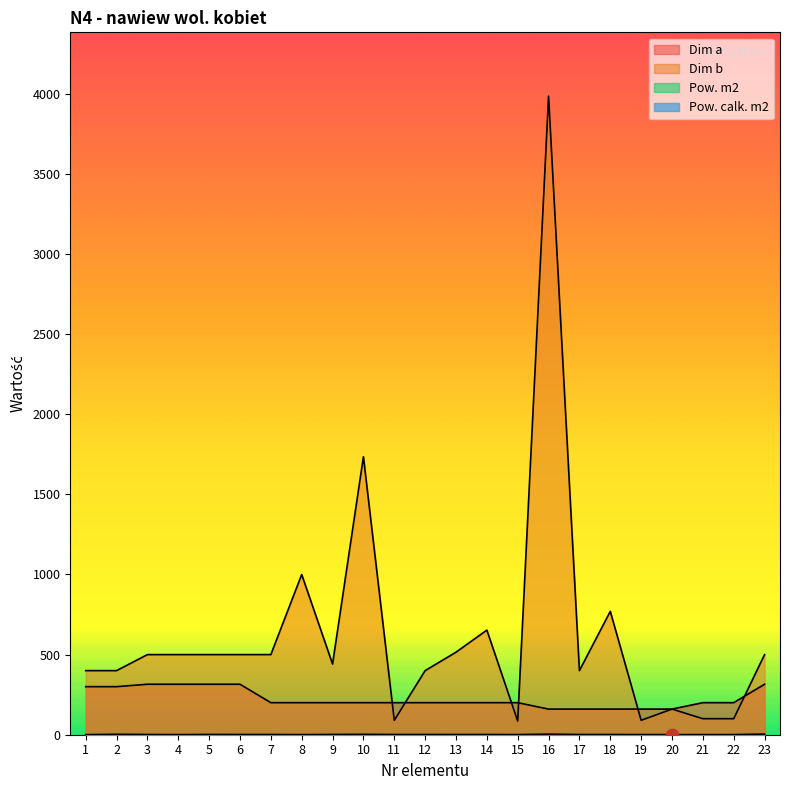

At which category is the sum across all series the highest?

16